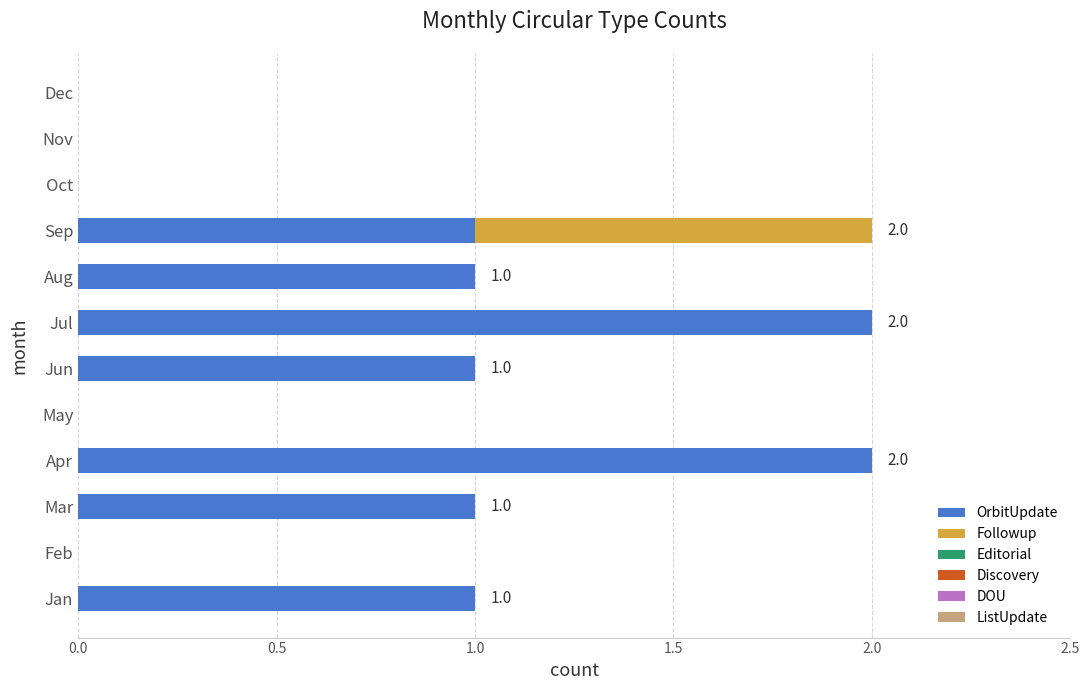

The value of OrbitUpdate at Dec is 1. True or false?

False